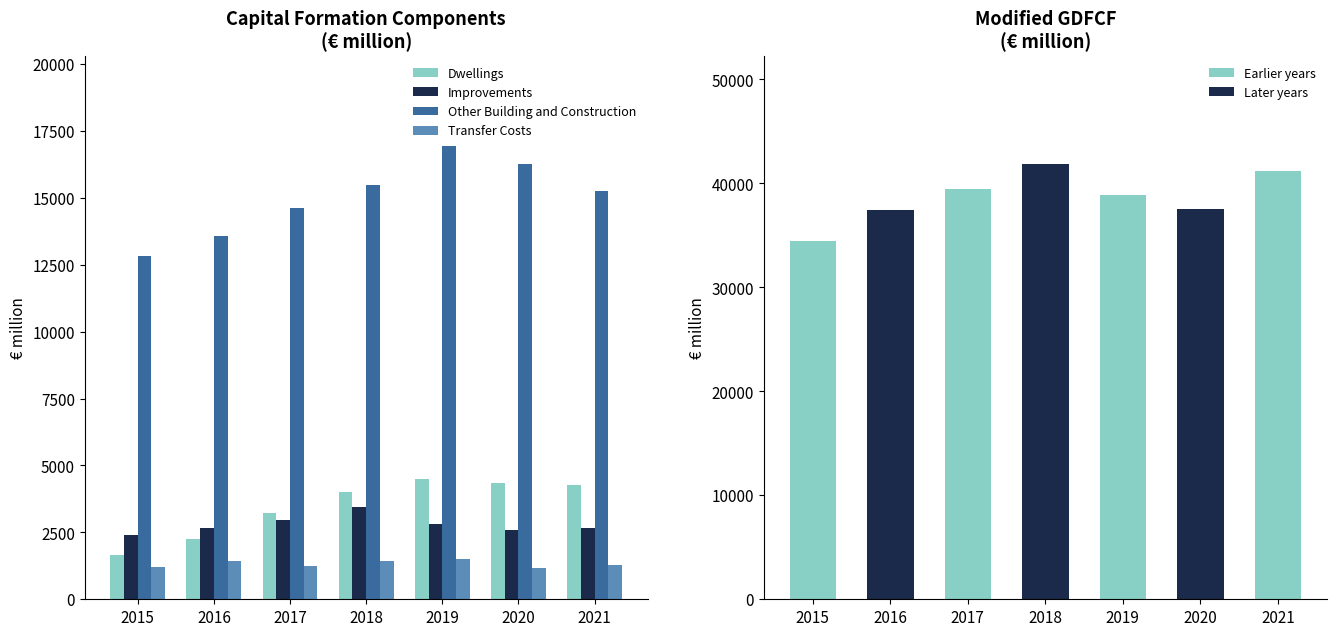

How many groups of bars are there?

7